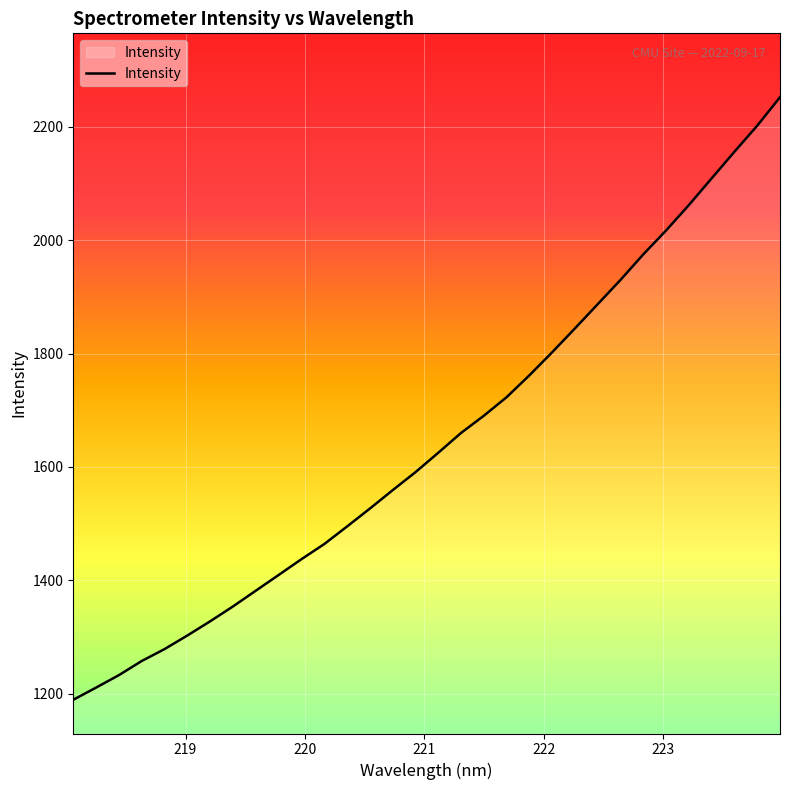

Count the number of categories in the chart.

32